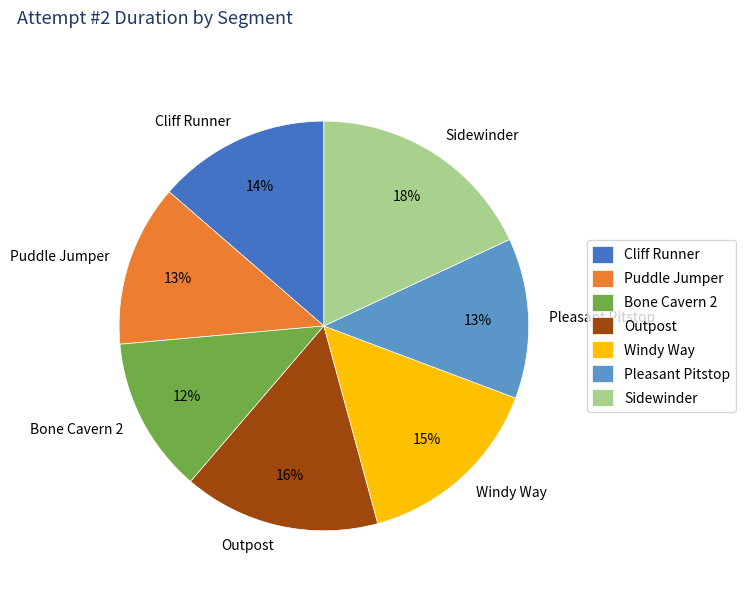

How many slices are in this pie chart?

7